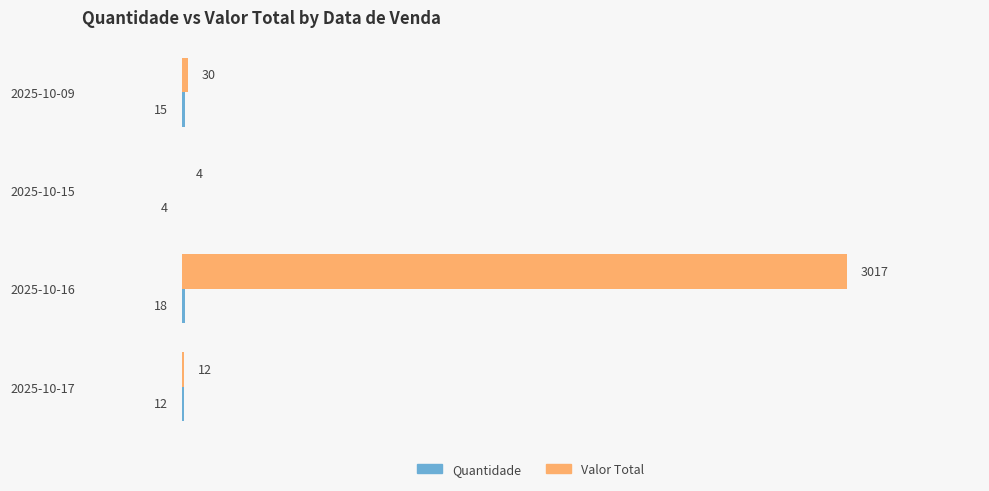

Which series has the largest total across all categories?

Valor Total